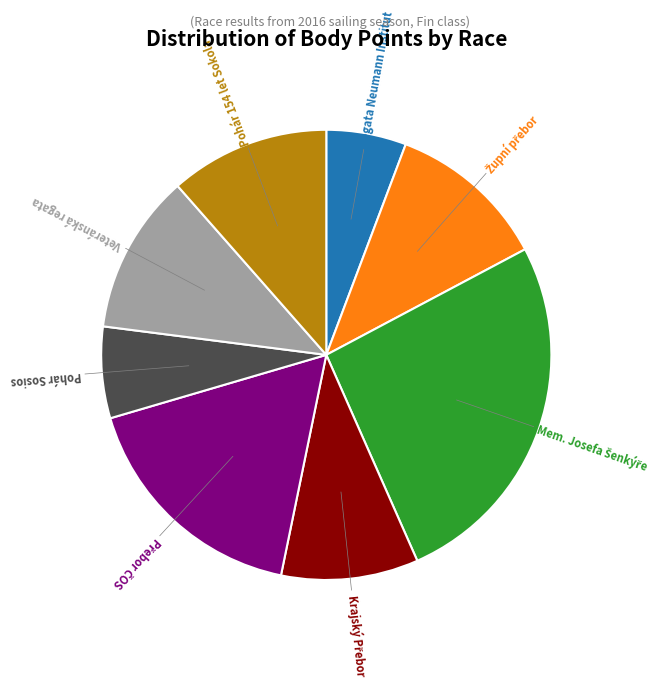

To the nearest percent, what is the difference between the largest and smallest slice percentages?

20%